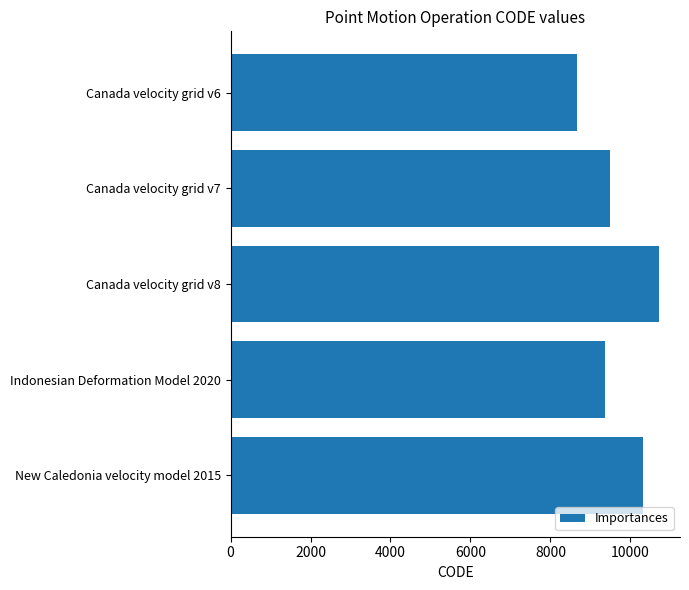

What is the minimum value shown in the chart?

8676